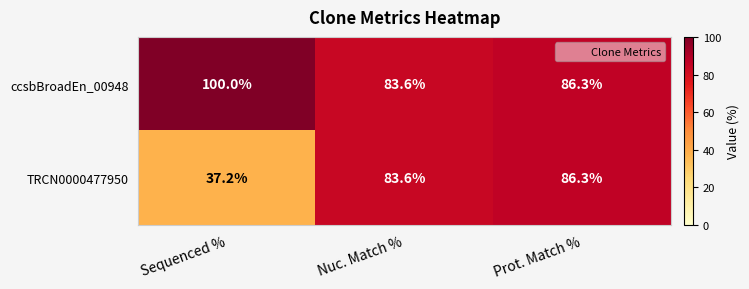

What is the maximum value shown in the chart?

100.0